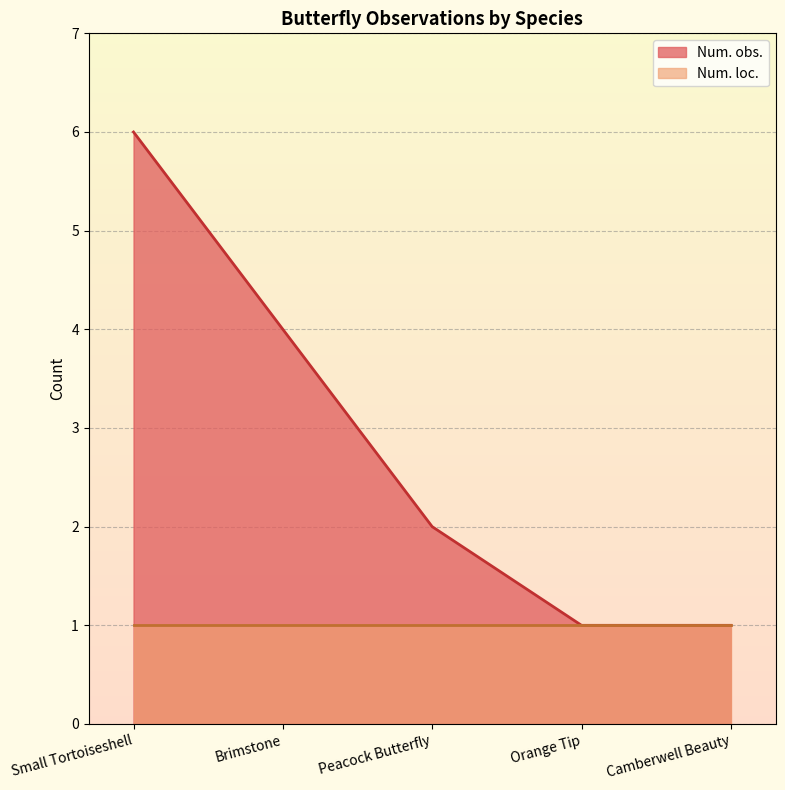

List the labels in order of value, largest first.

Small Tortoiseshell, Brimstone, Peacock Butterfly, Orange Tip, Camberwell Beauty